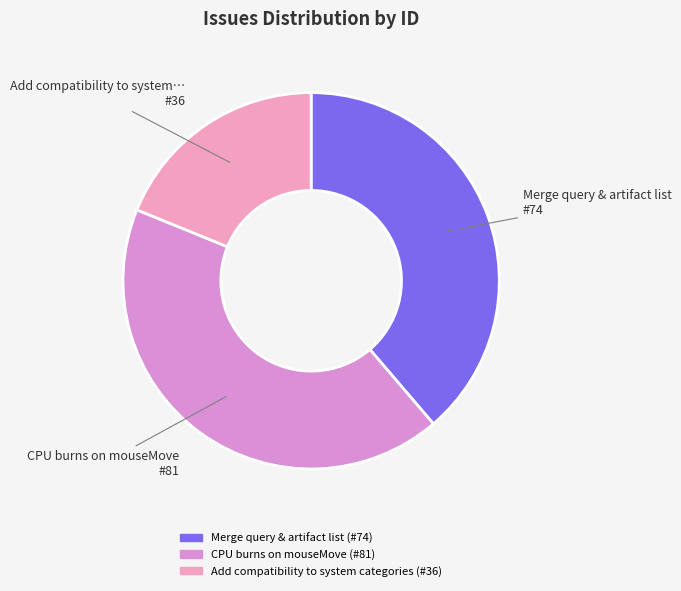

To the nearest percent, what portion does Merge query & artifact list represent?

39%